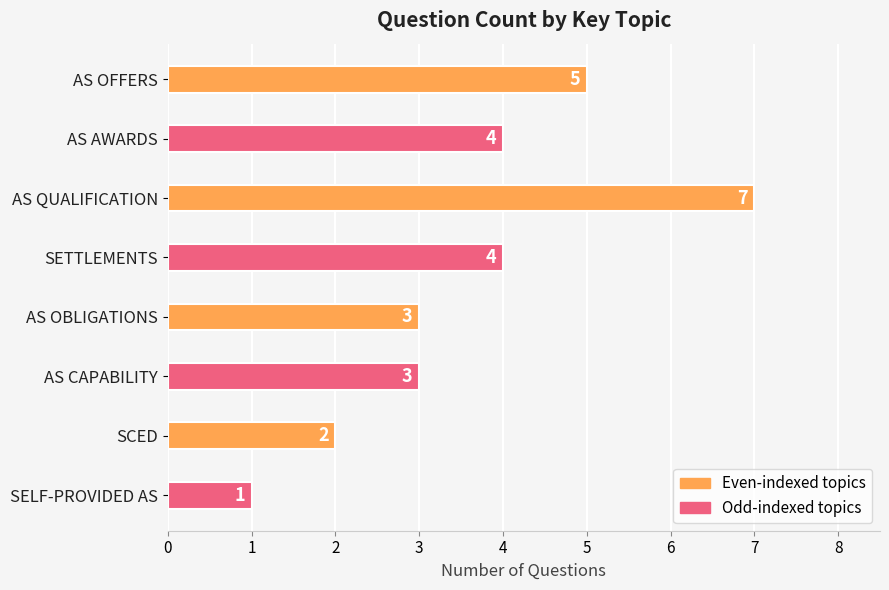

Between SCED and AS OFFERS, which is larger?

AS OFFERS